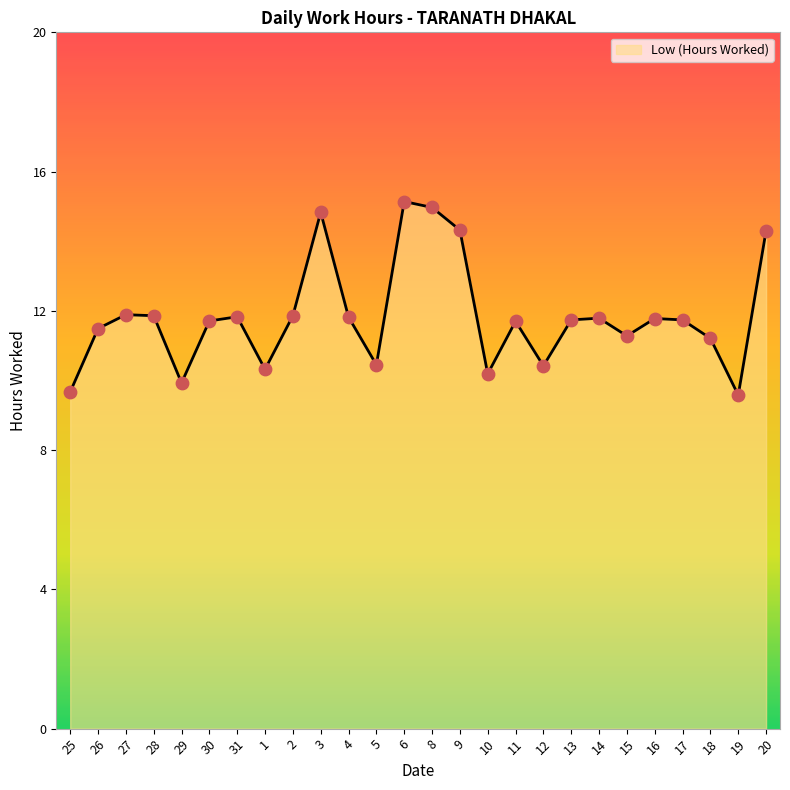

Approximately how many times larger is the value at 13 compared to 19?

1.2